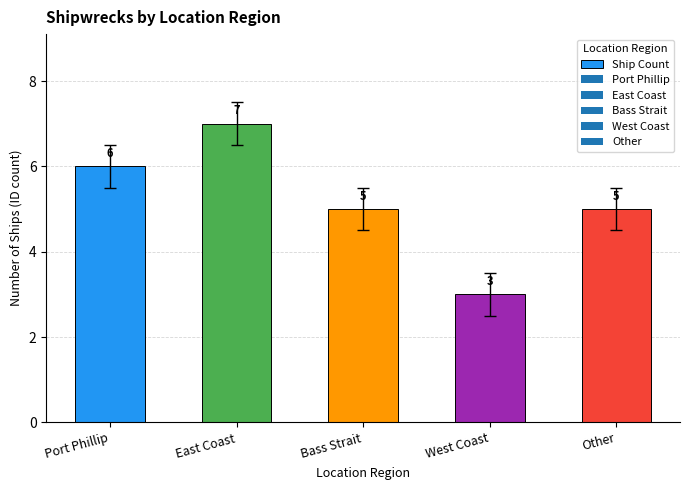

What position from the left is West Coast?

4